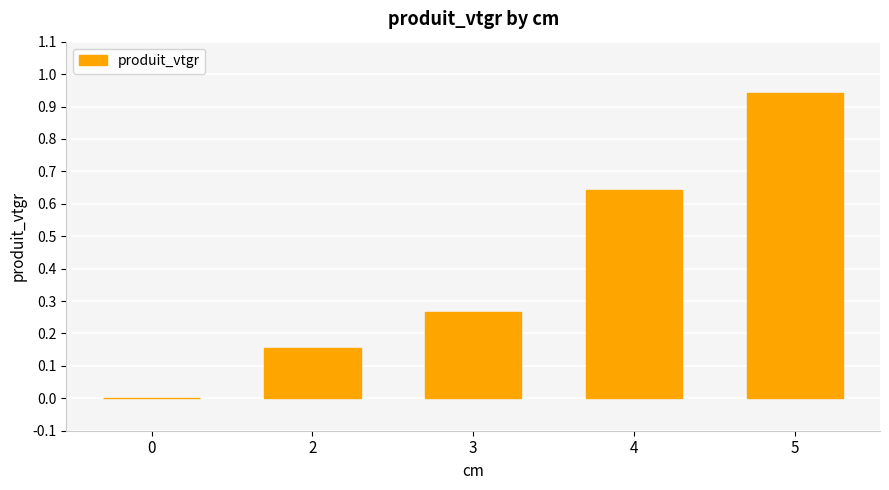

Are the bars horizontal?

No